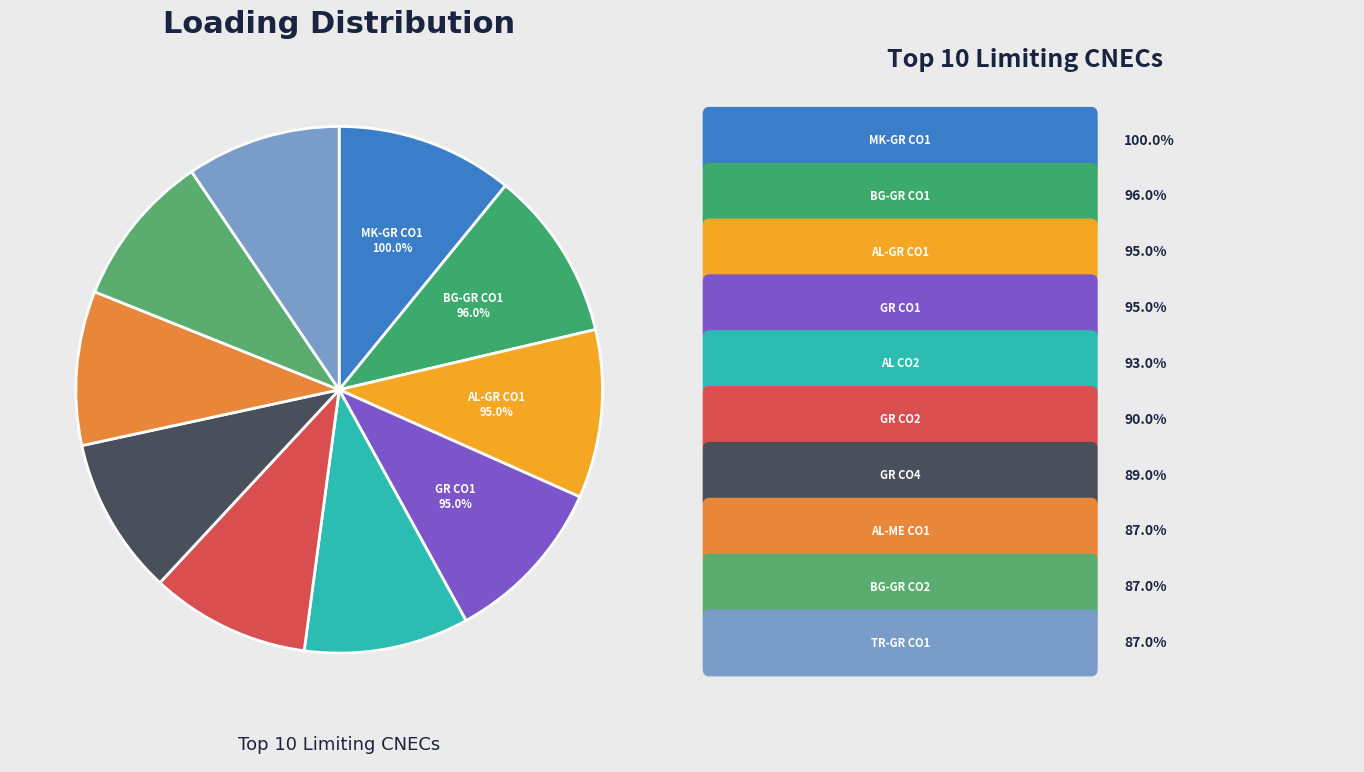

Is it true that TR_GR_CO_00001 is 9% of the pie?

True